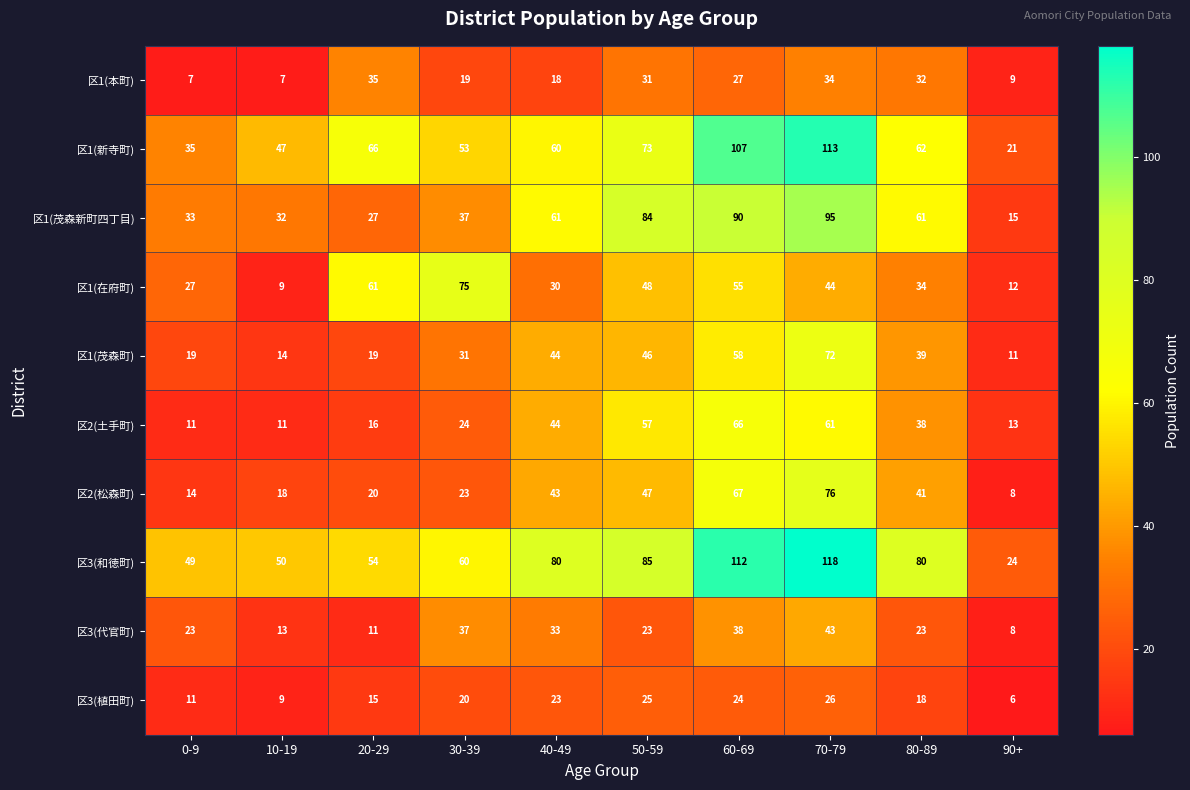

What is the lowest value of the 区1(茂森新町四丁目) series?

15